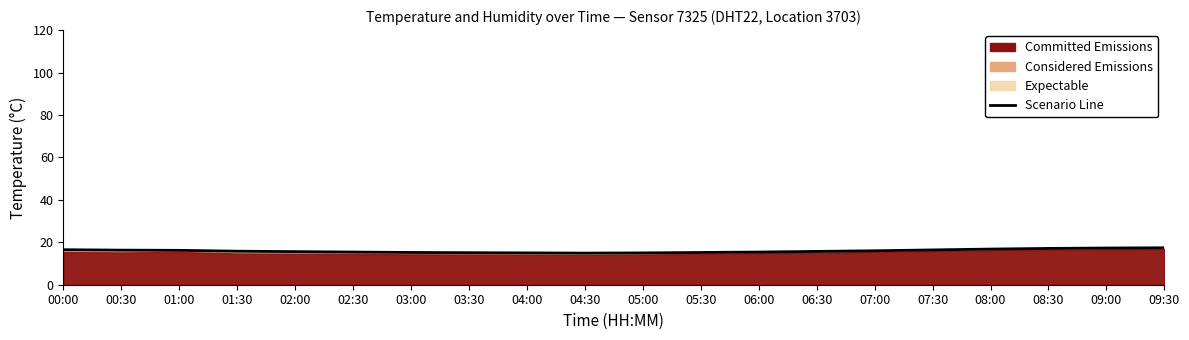

What is the change in value from 04:30 to 08:30?

+2.2